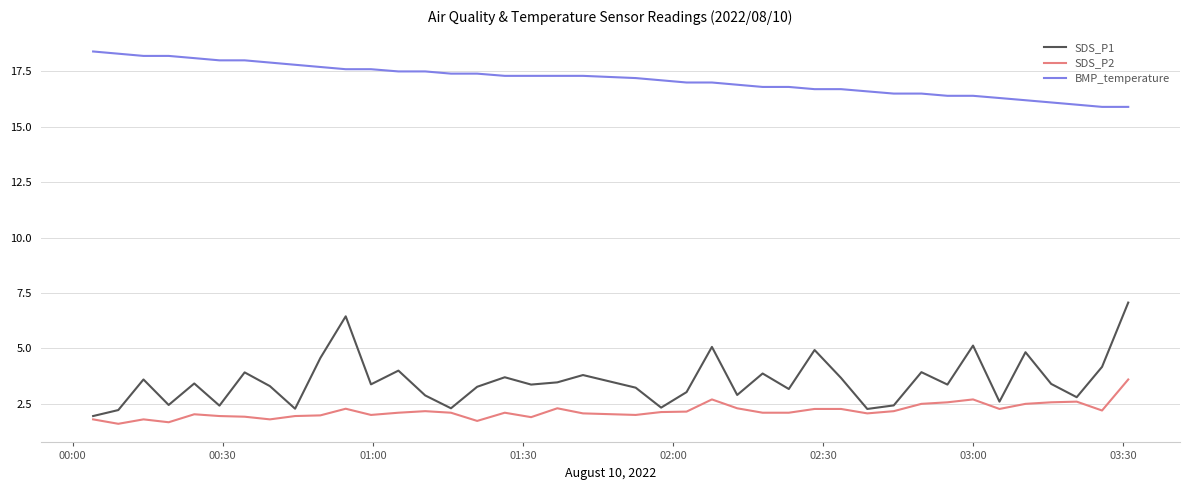

What is the sum of all SDS_P2 values?

87.0